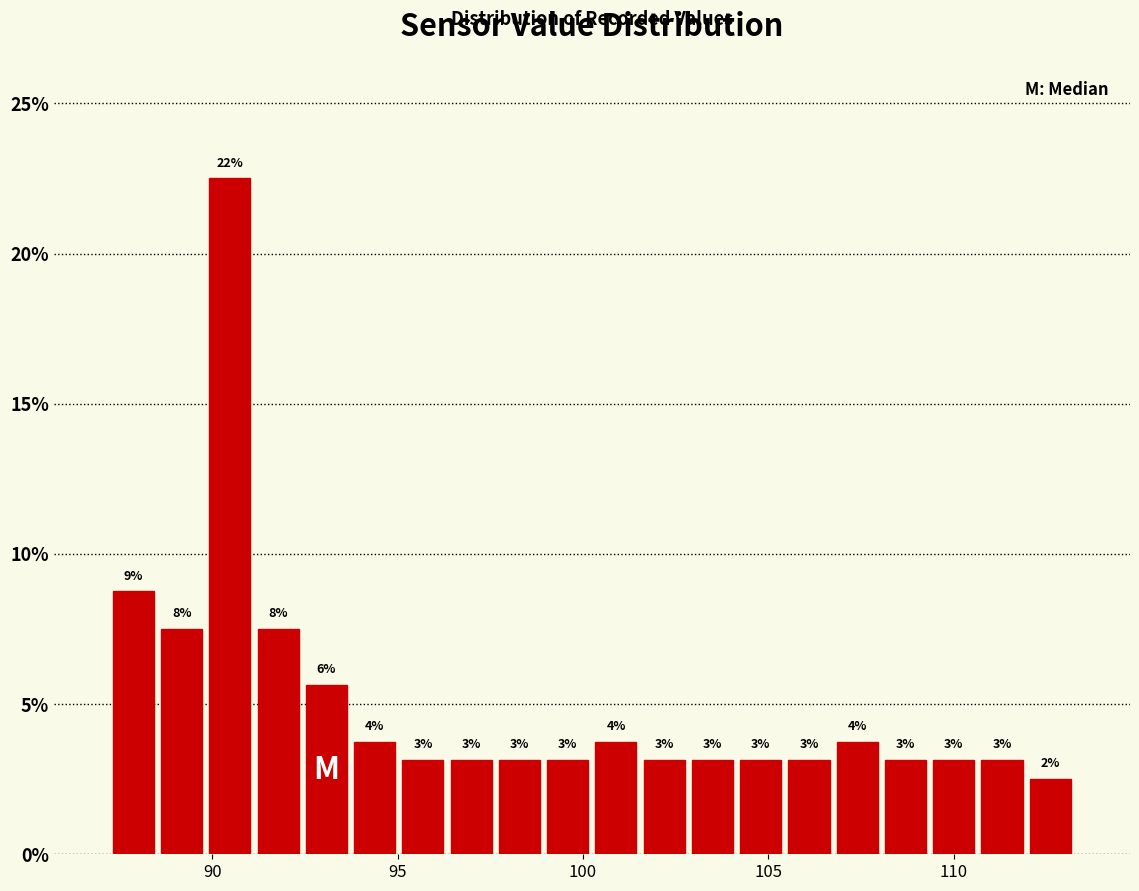

Read against the x-axis, roughly where is the centre of the tallest bar?

90.5